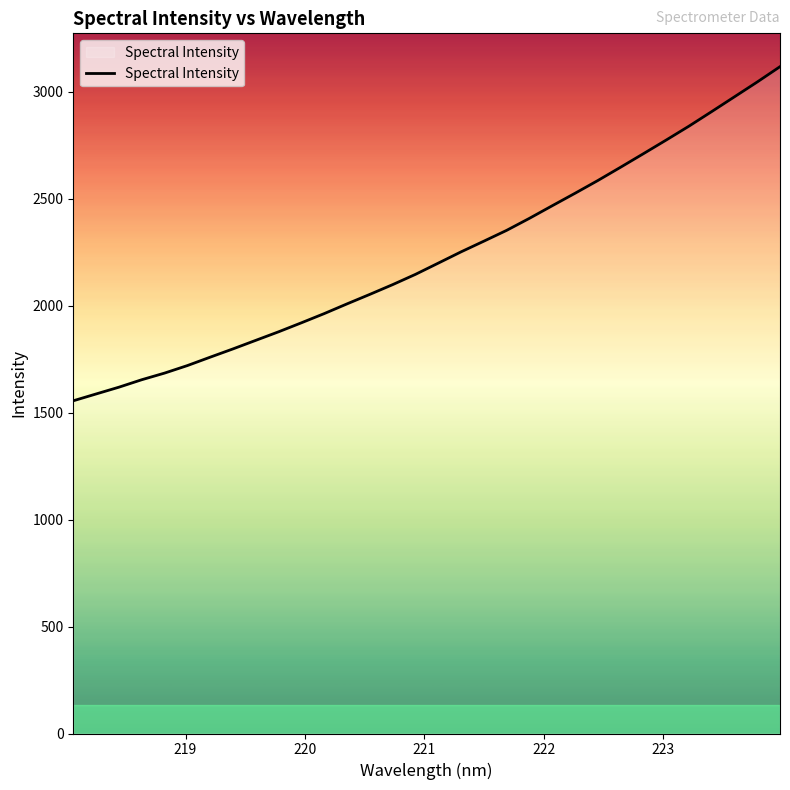

What is the smallest value displayed?

1555.0